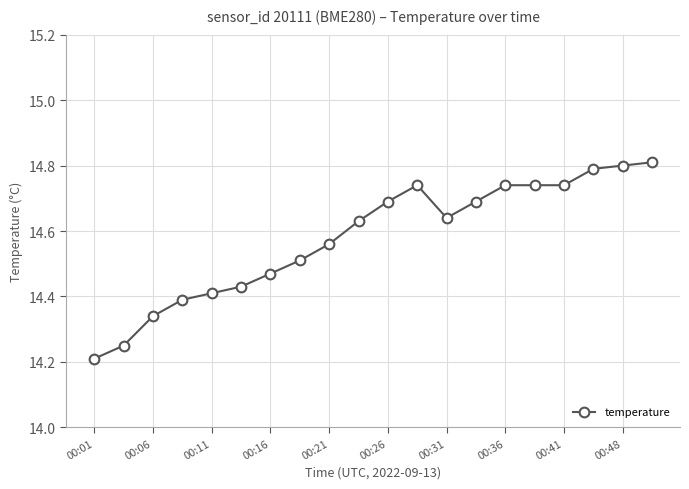

What is the difference between the maximum and minimum values?

0.6